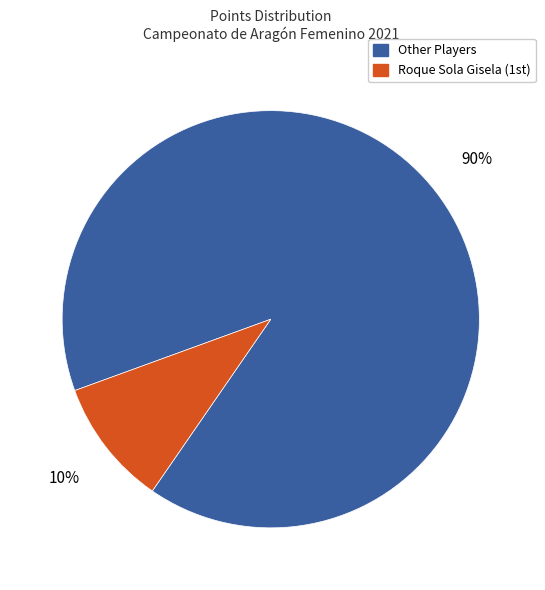

To the nearest percent, what is the difference between the largest and smallest slice percentages?

80%